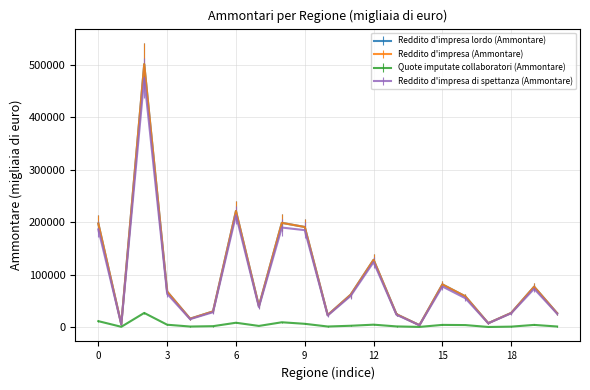

How many lines are shown in the chart?

4